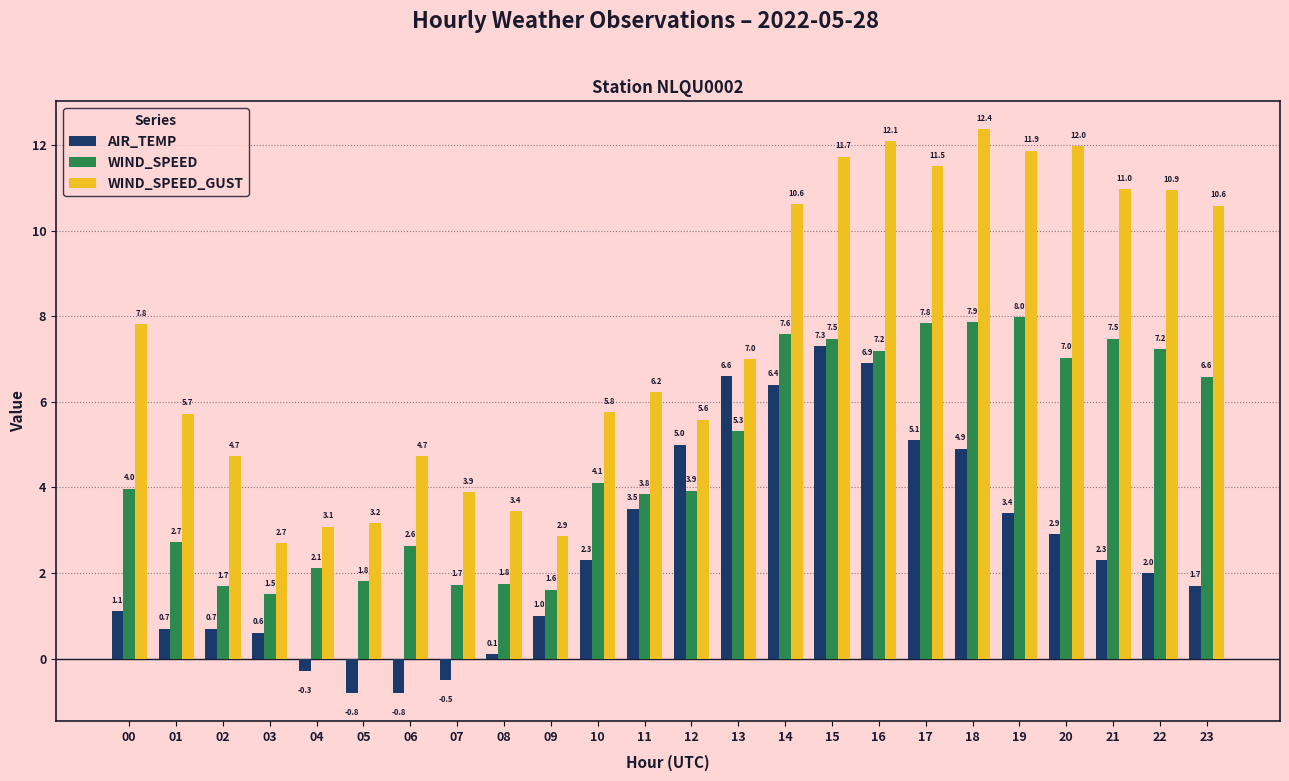

What is the average value of the WIND_SPEED series?

4.7